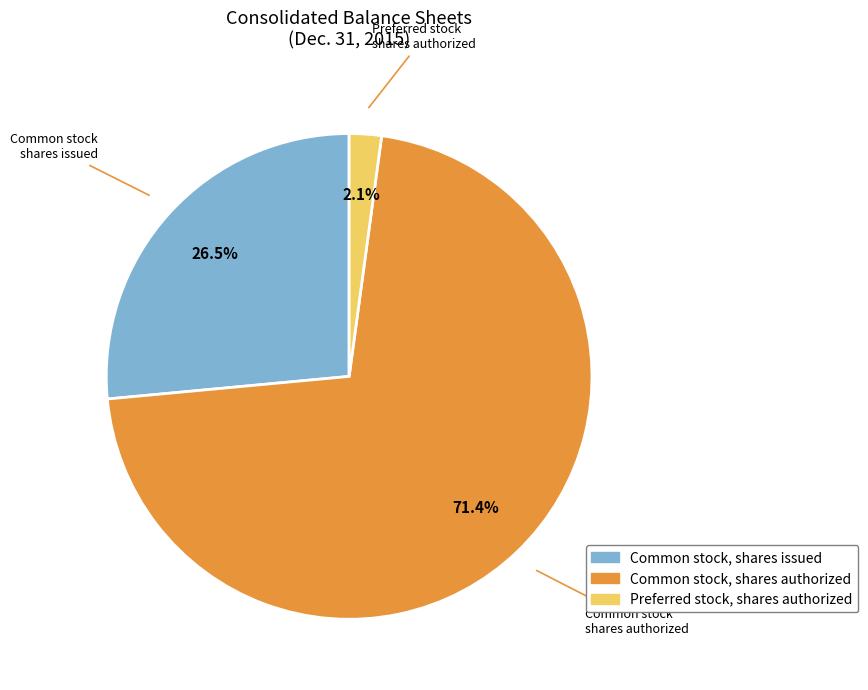

Combined, do Preferred stock, shares authorized and Common stock, shares authorized account for over 50%?

Yes